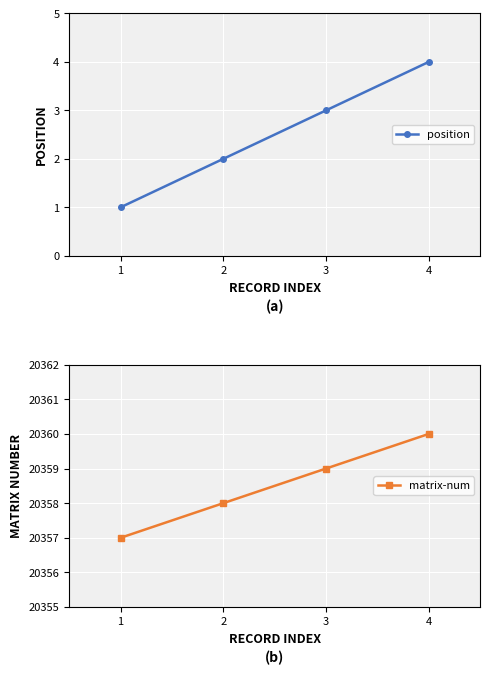

What is the value of the matrix-num point at the 2nd from the left?

20358